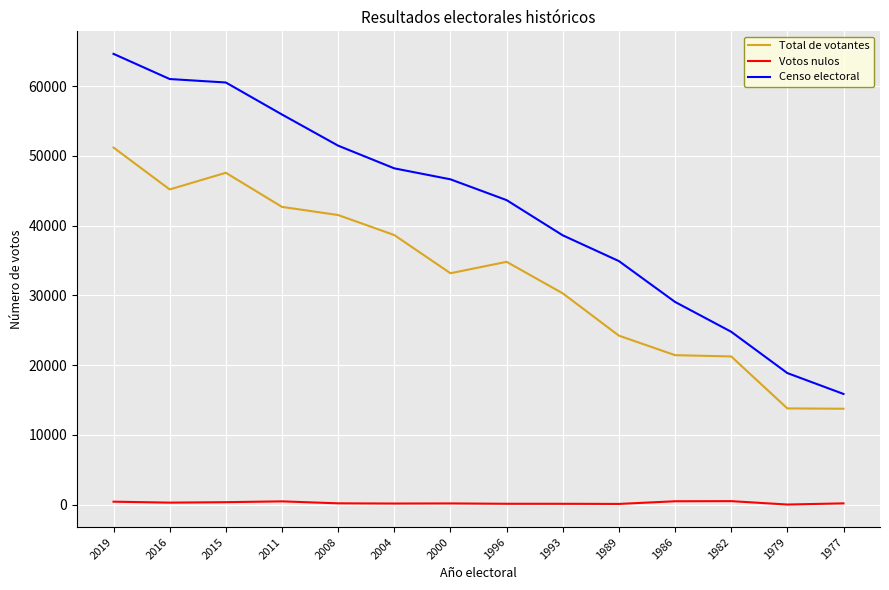

True or false: Votos nulos and Censo electoral intersect in this chart.

False